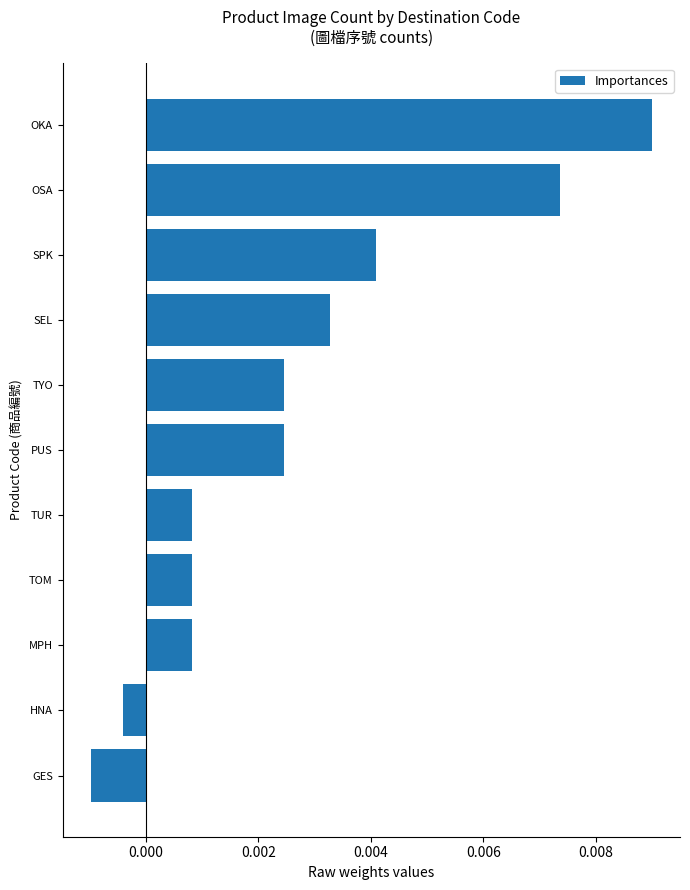

Which has a higher value, SEL or TYO?

SEL